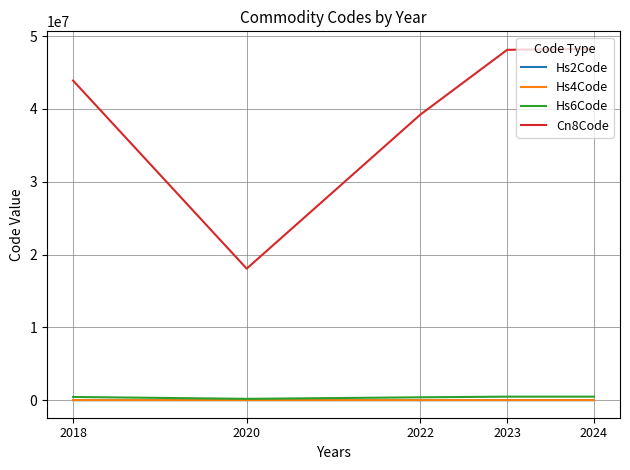

What is the maximum value shown in the chart?

48236990.0